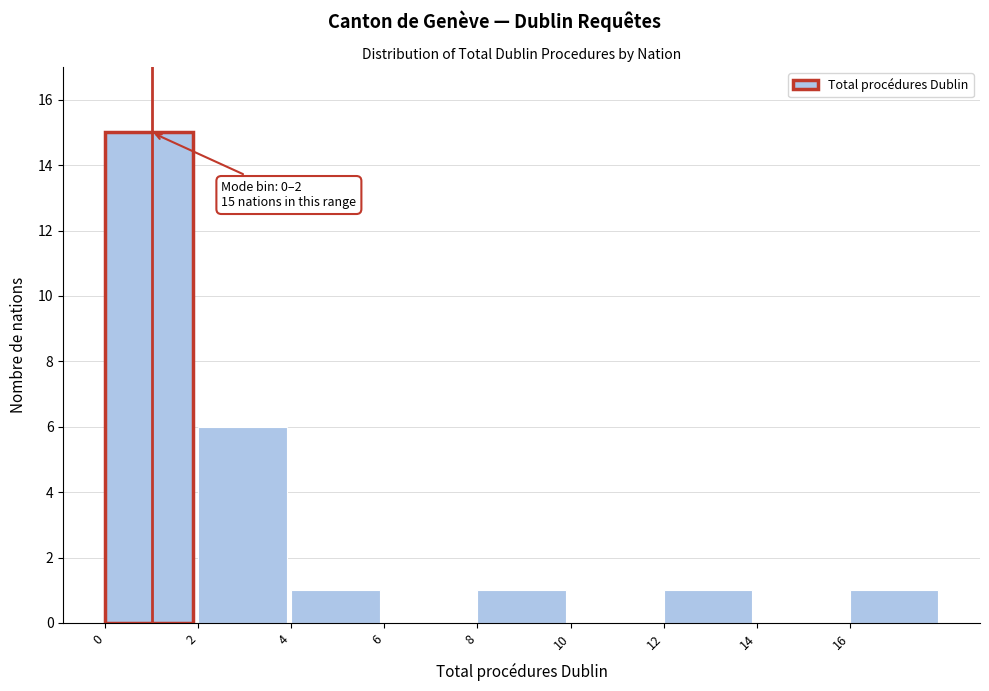

Over which range of the x-axis is the bar tallest?

0 to 2